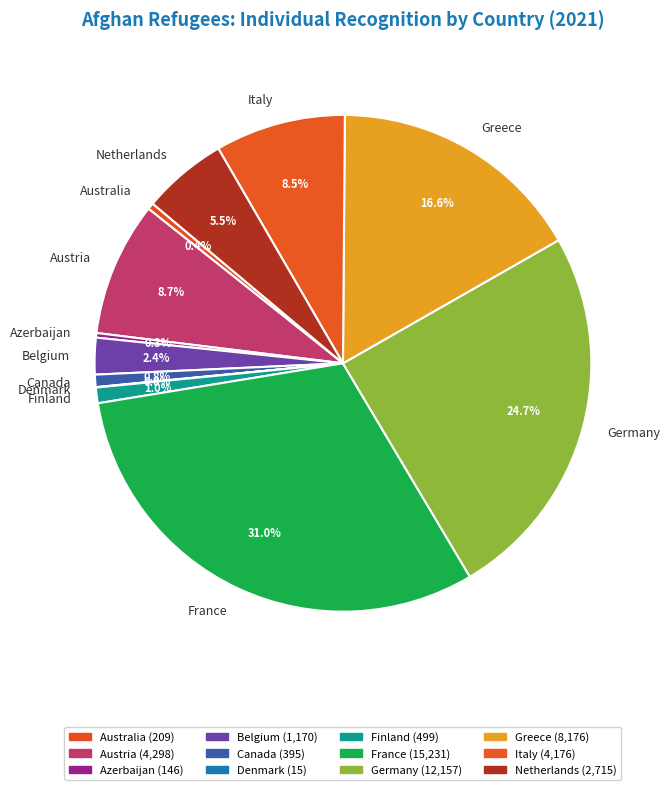

To the nearest percent, what is the difference between the Greece and Austria slice percentages?

8%